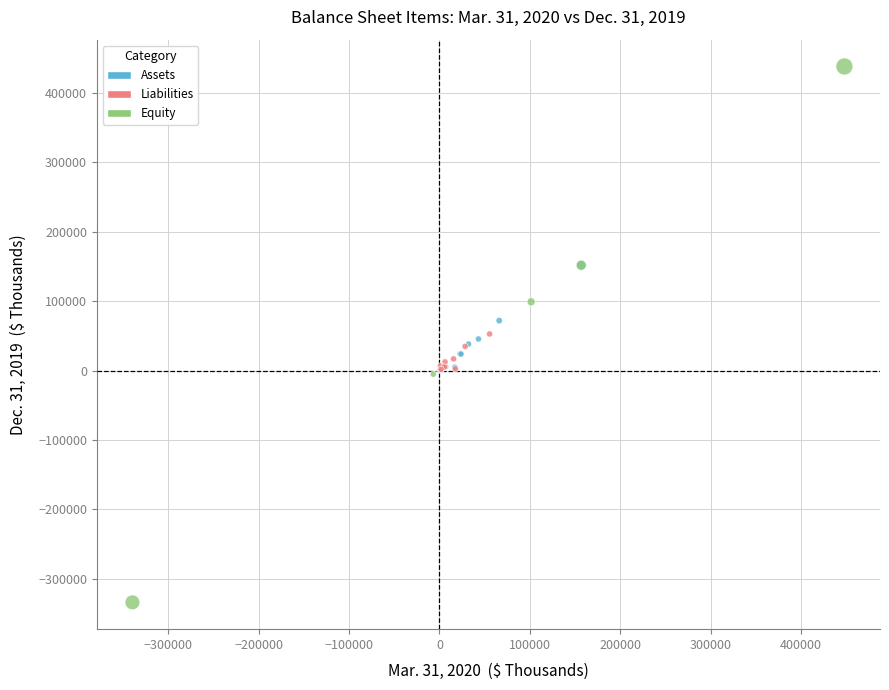

Which series contains the highest Y value?

Equity